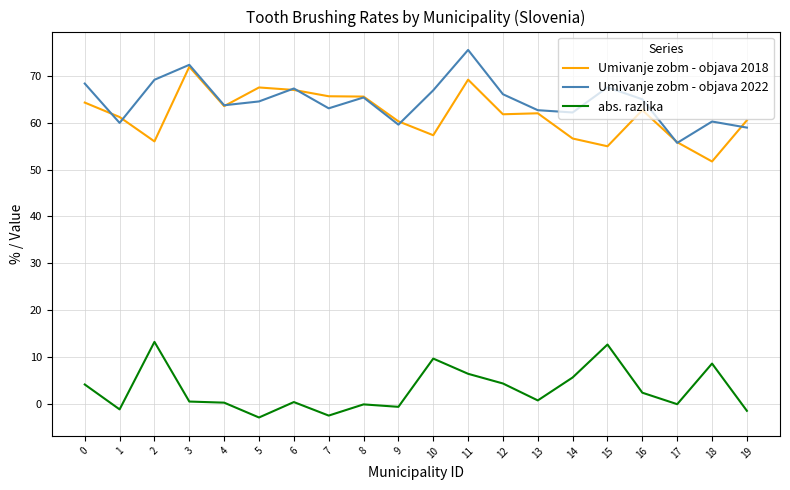

What is the approximate value of abs. razlika at 2?

13.2